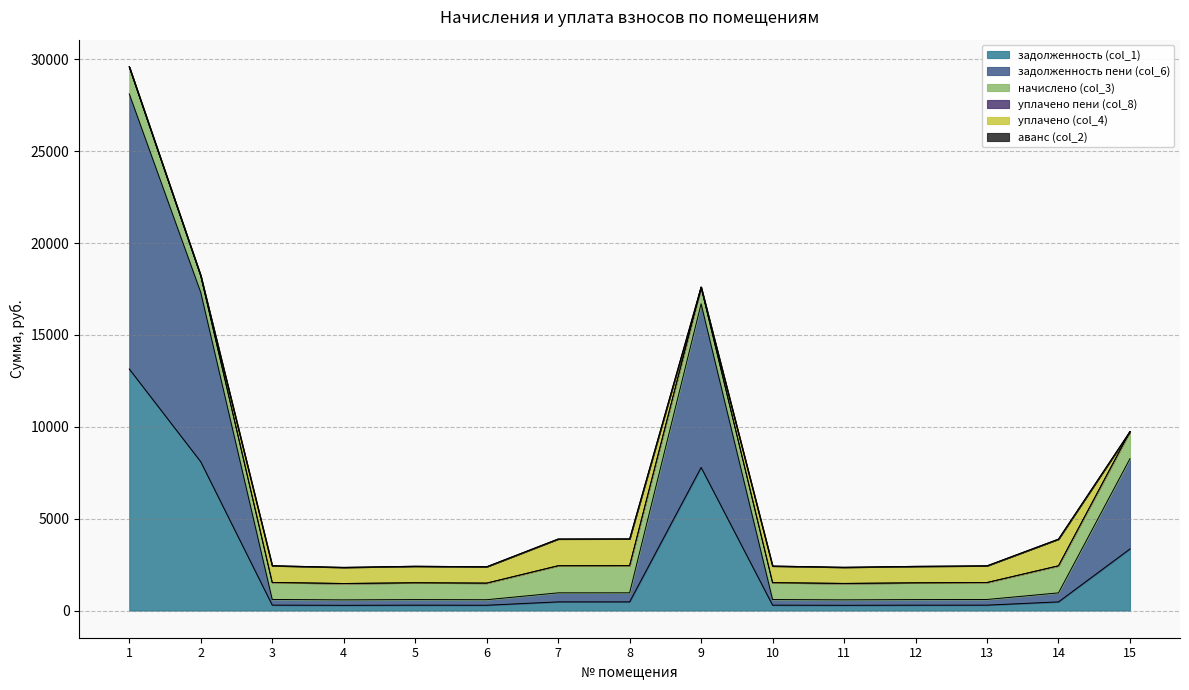

Is it true that уплачено пени (col_8) equals -0.9 at 14?

False